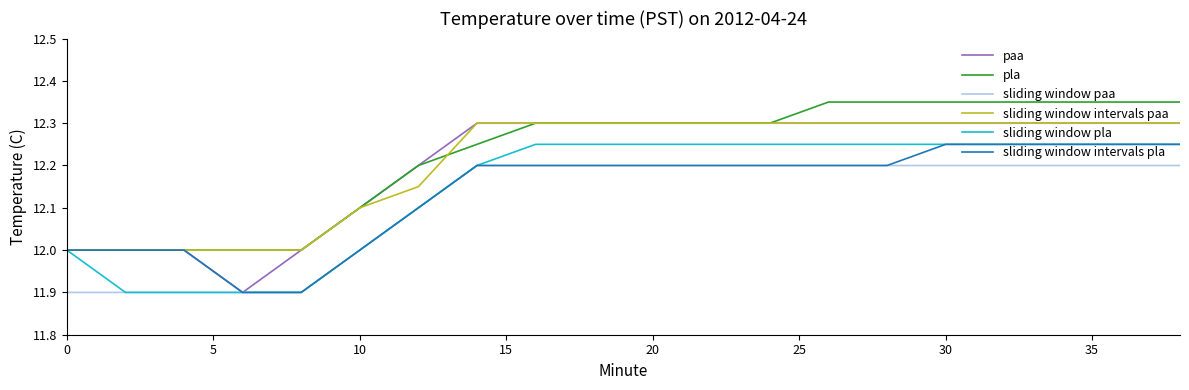

Which series has the widest spread of values?

paa